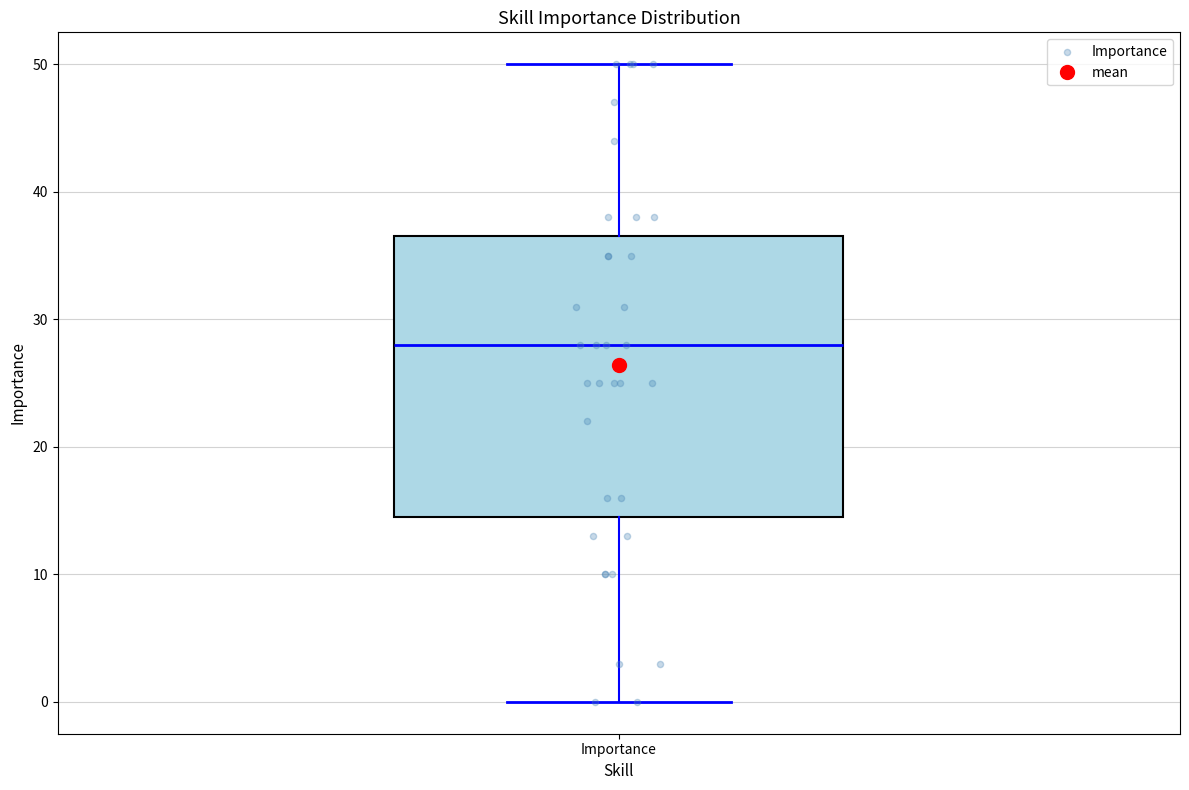

Read this box plot against the y-axis: the position of the median line, the range covered by the box, and the ends of both whiskers. The values are not printed on the chart, so give them approximately, as read against the axis.

median 28, box 15 to 37, whiskers 0 to 50